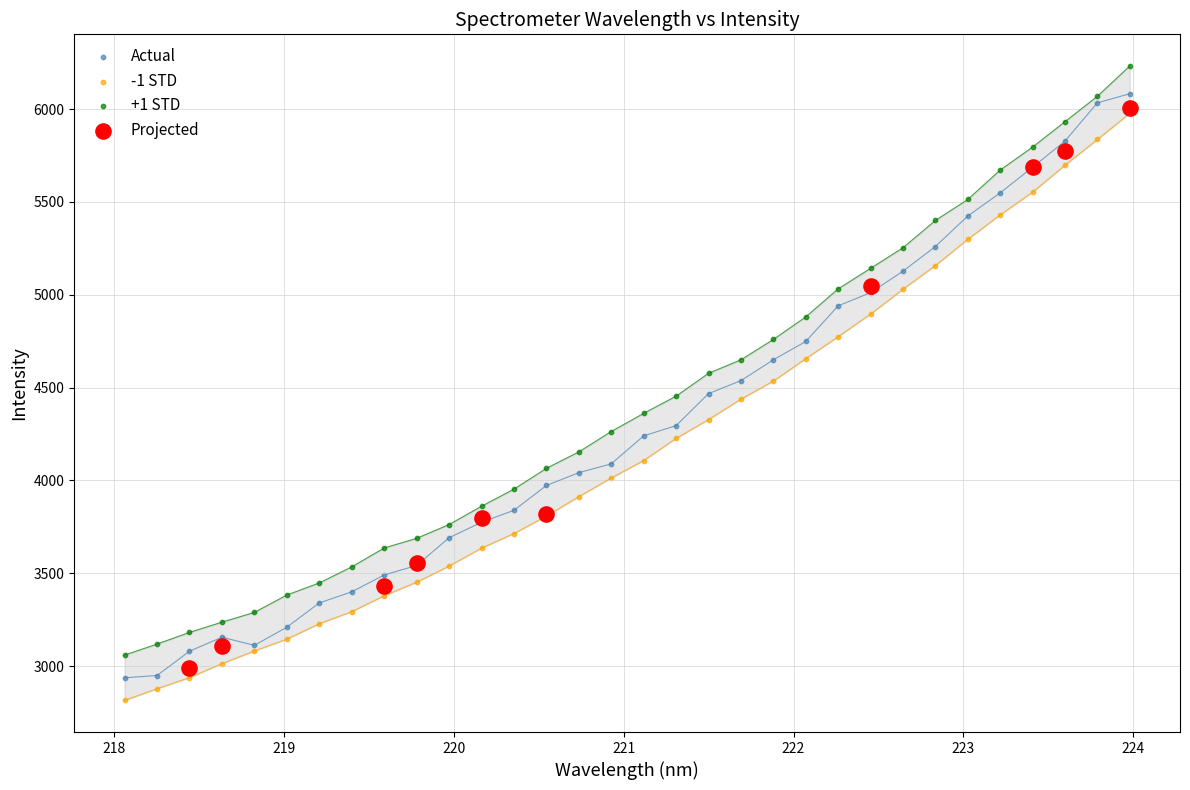

Which series contains the lowest Y value?

-1 STD